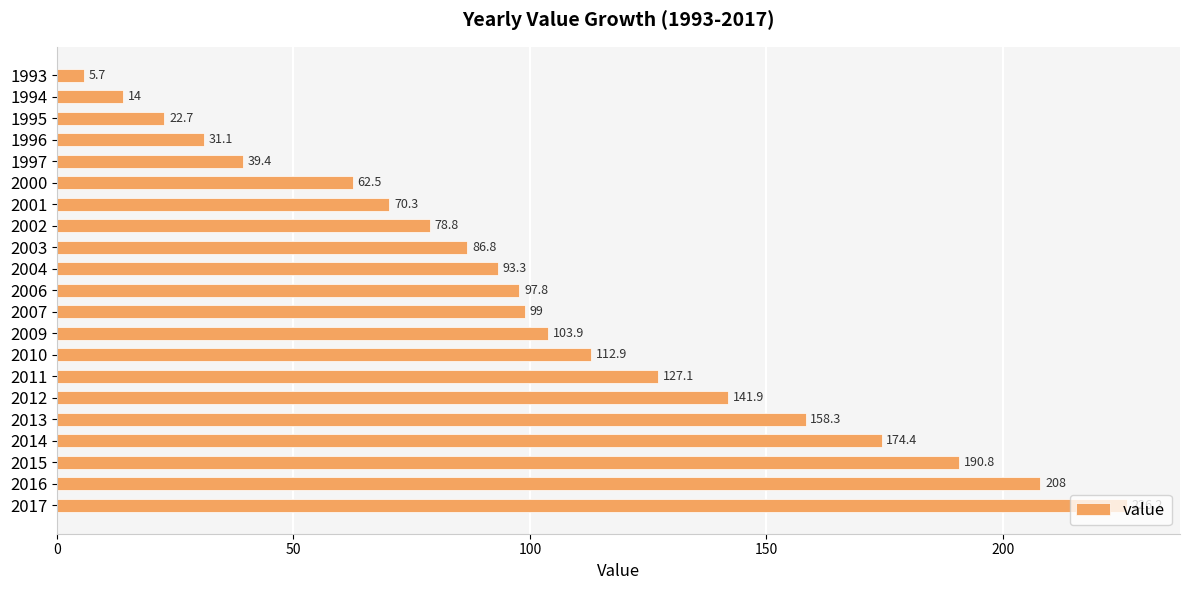

List the labels in order of value, smallest first.

1993, 1994, 1995, 1996, 1997, 2000, 2001, 2002, 2003, 2004, 2006, 2007, 2009, 2010, 2011, 2012, 2013, 2014, 2015, 2016, 2017